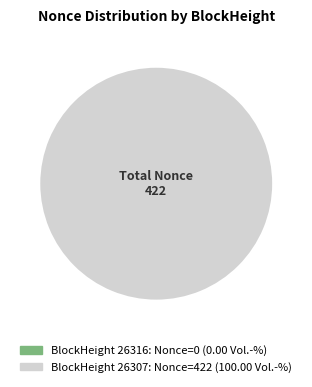

How many segments does this pie chart have?

2